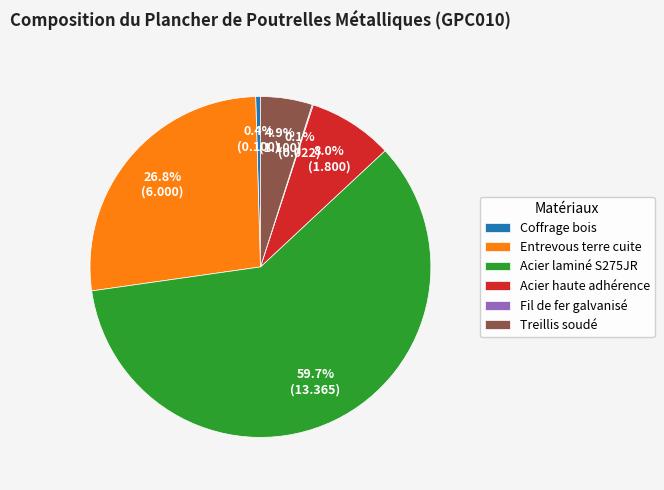

To the nearest percent, what is the average slice percentage?

17%